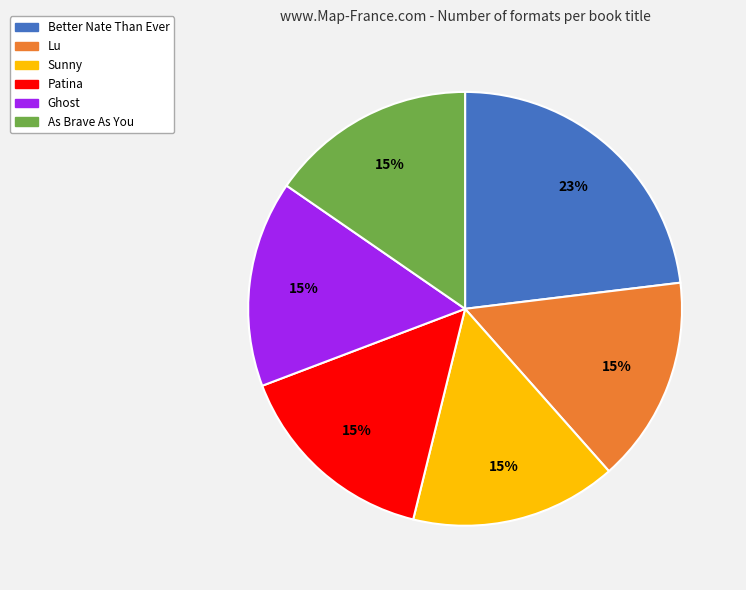

To the nearest percent, what percentage of the pie is Sunny?

15%